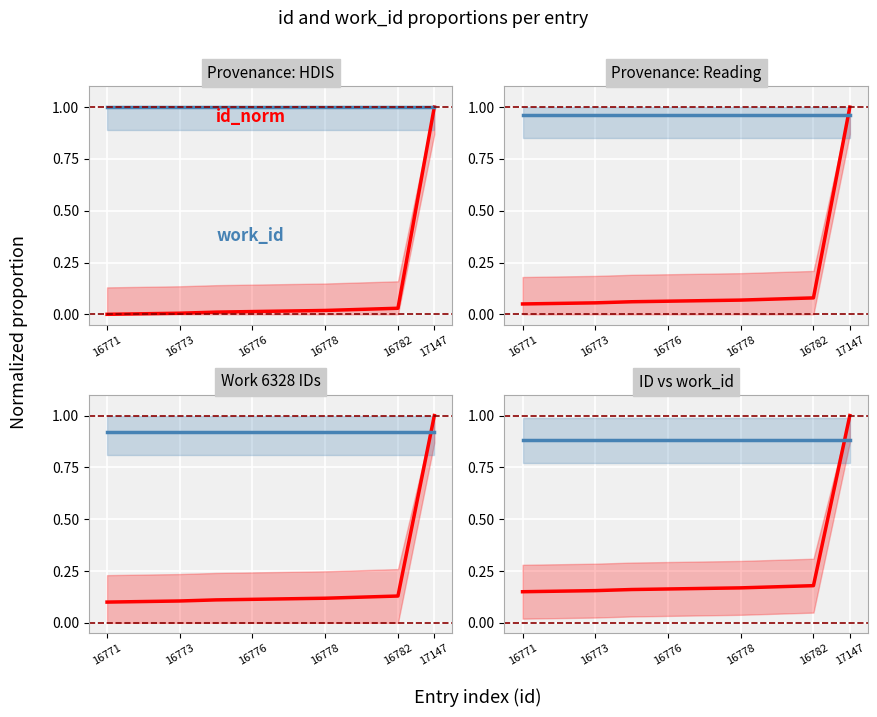

What is the label of the 4th point from the left?

16778